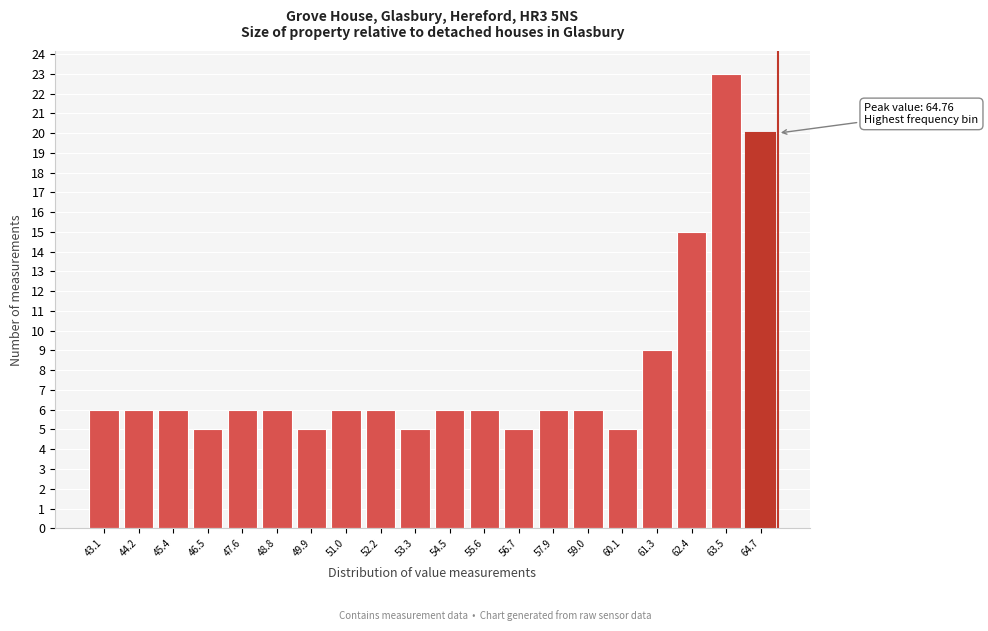

Reading right to left, transcribe all the data shown in this chart.

20	23	15	9	5	6	6	5	6	6	5	6	6	5	6	6	5	6	6	6